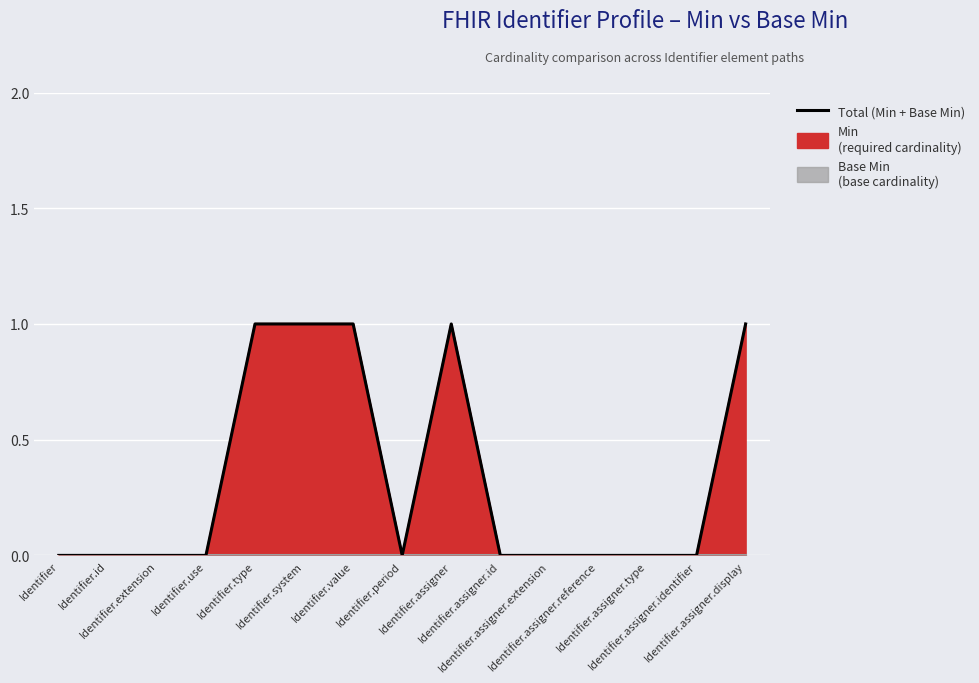

True or false: there are more than 0 points higher than both neighbors.

True